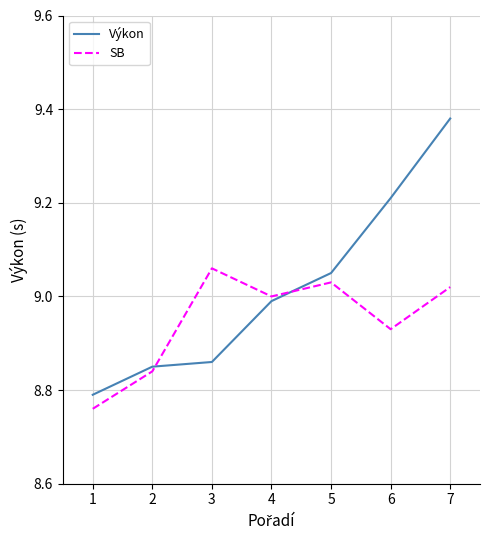

Between 1 and 7, which series saw the biggest shift?

Výkon